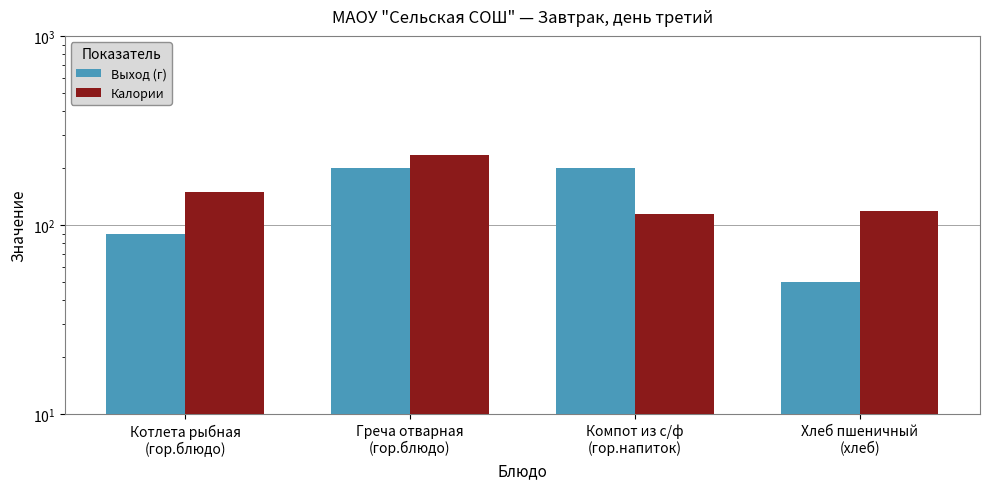

What is the value of the Калории bar at the 1st from the left?

149